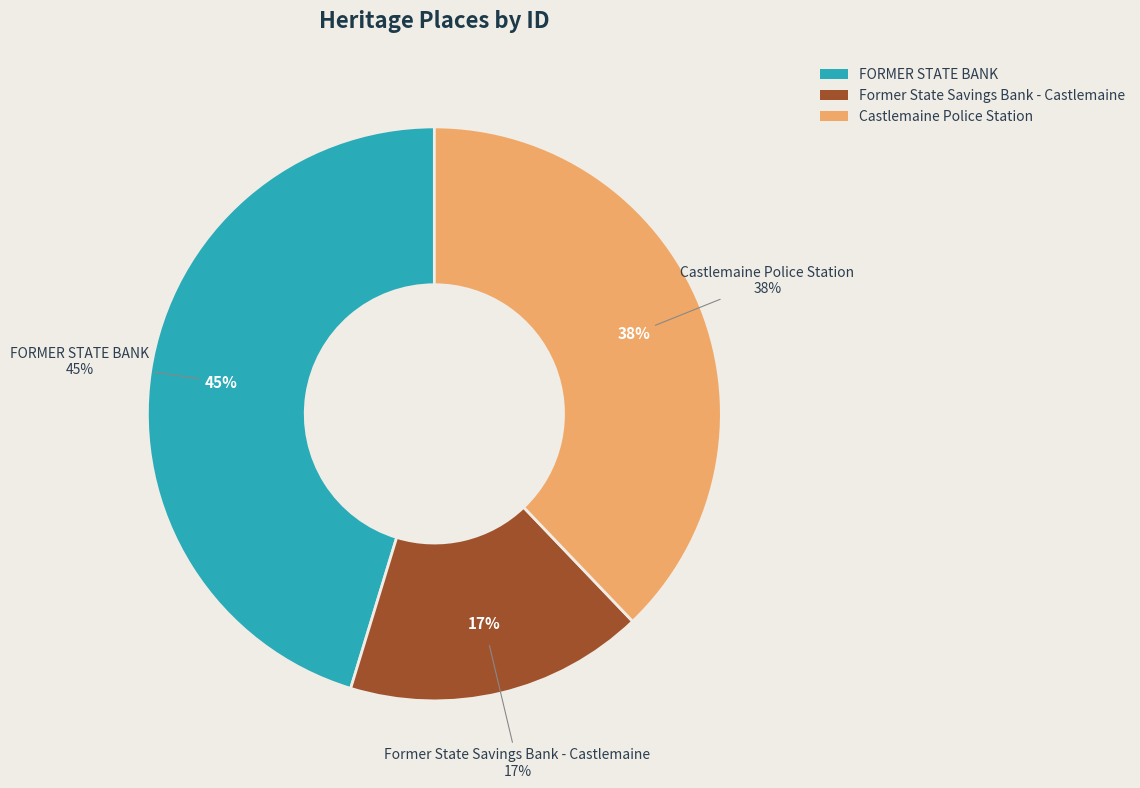

Rank the categories by value from lowest to highest.

Former State Savings Bank - Castlemaine, Castlemaine Police Station, FORMER STATE BANK